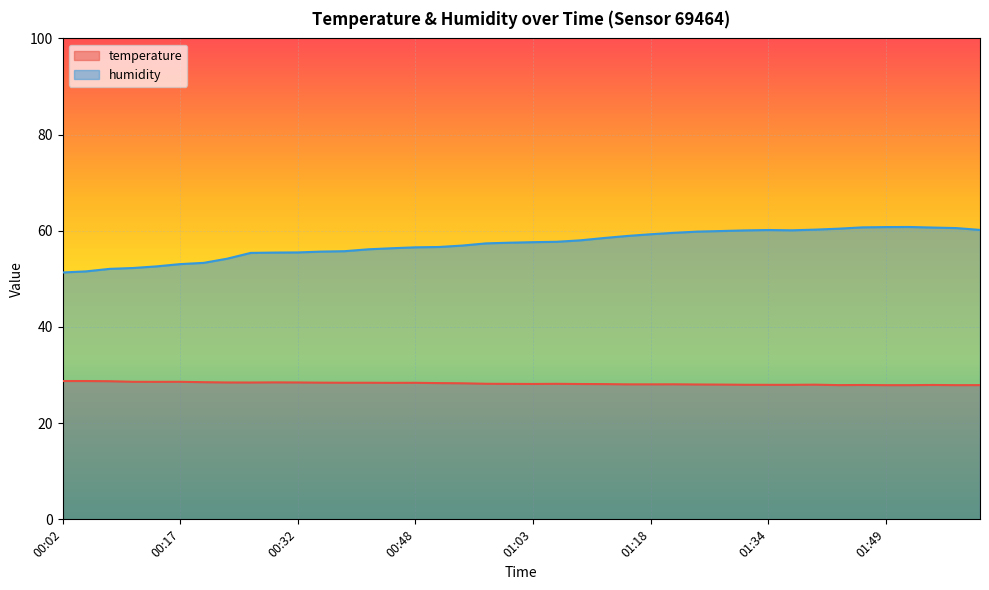

Is it true that humidity equals 30.1 at 01:22?

False